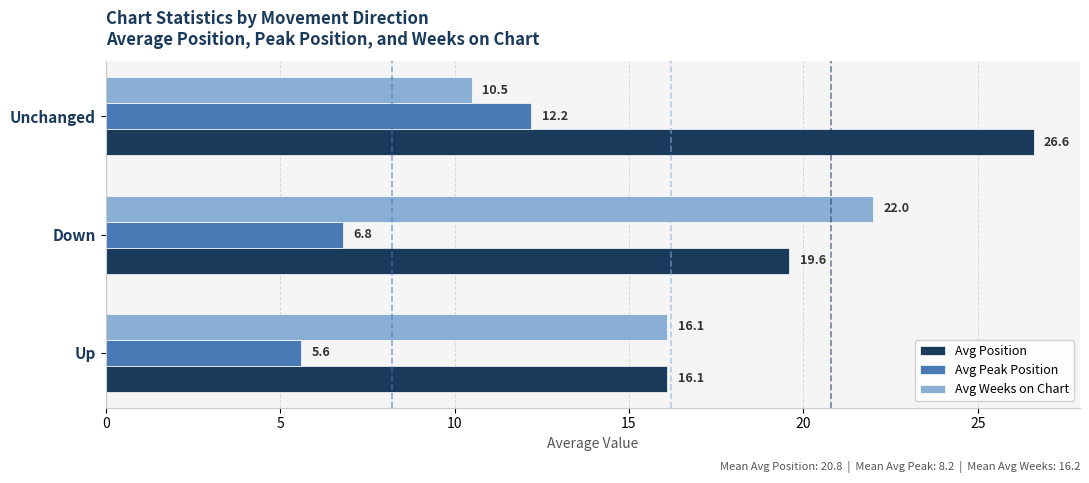

Read the Avg Position value at Up.

16.1